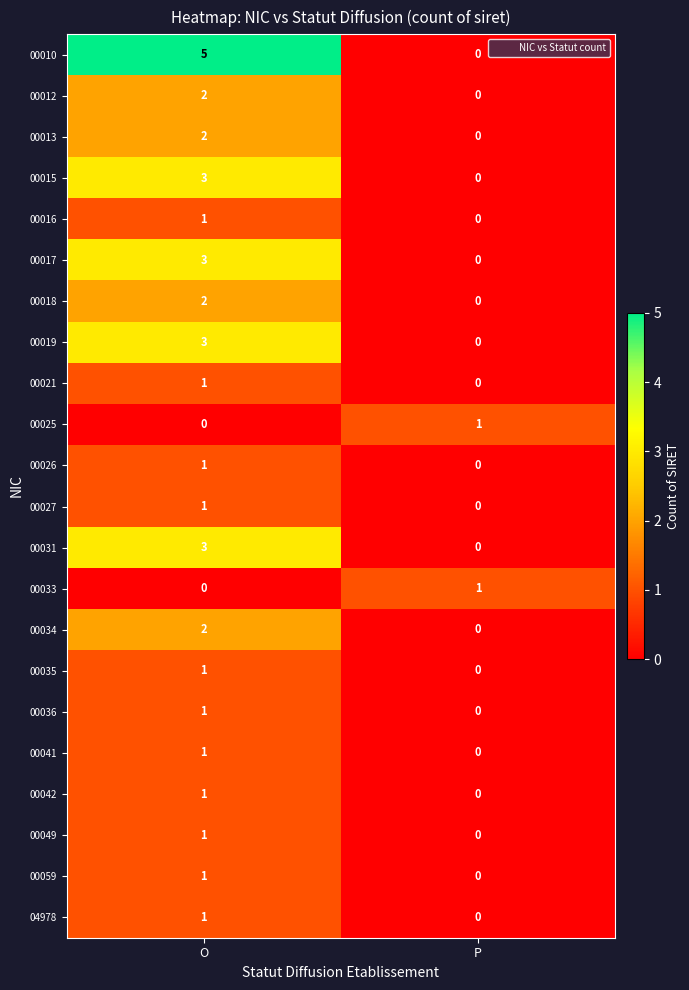

At which label is 00017 closest to 1?

P